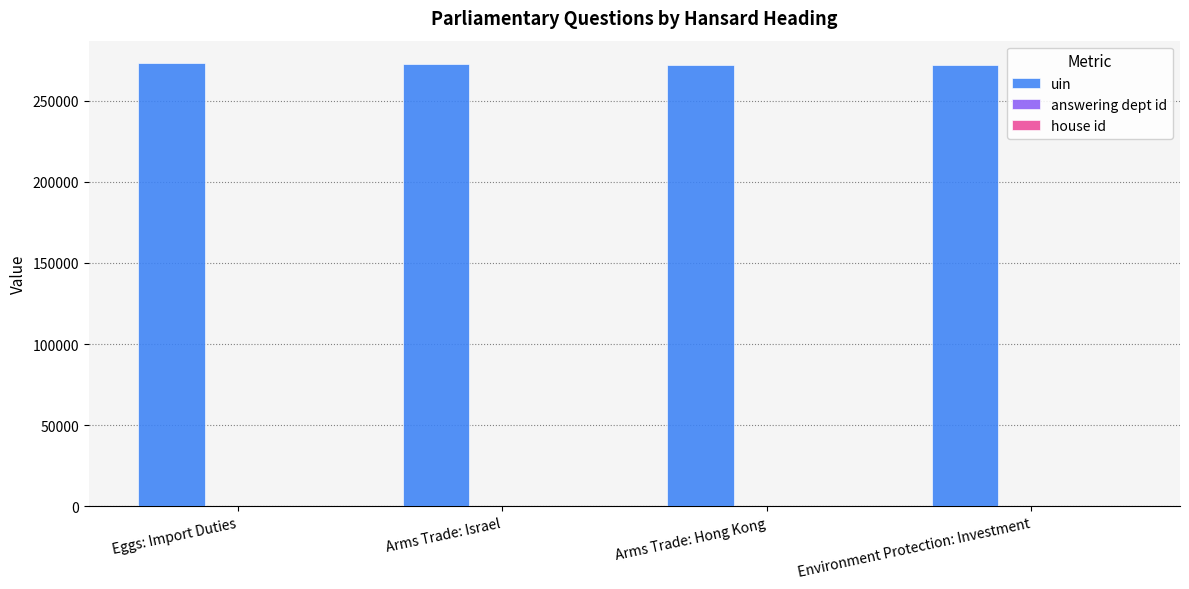

Does the chart contain stacked bars?

No